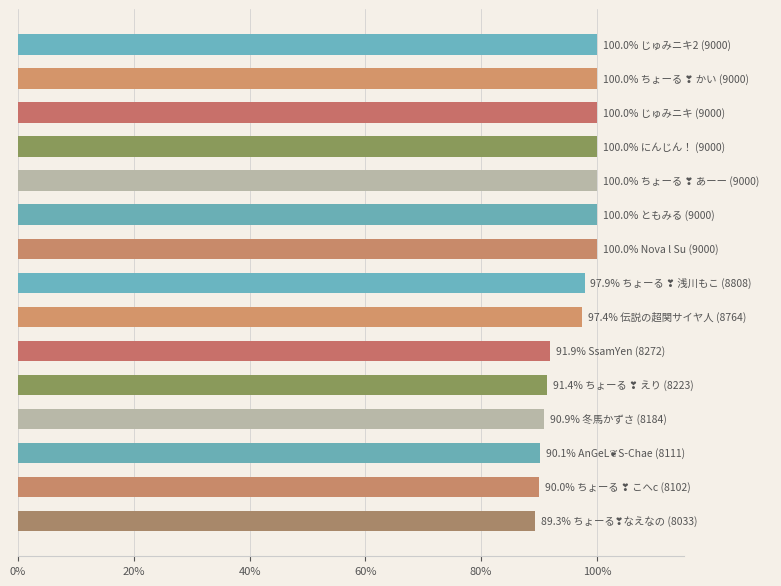

What is the sum of all values?

1438.9